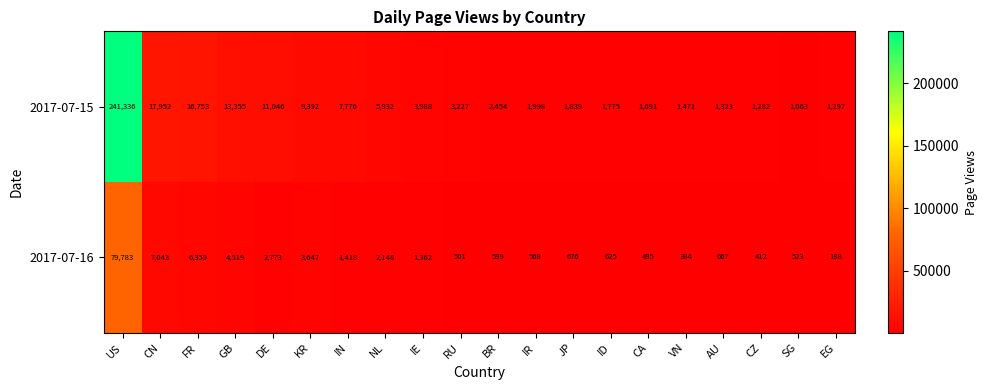

Count the number of data series in this chart.

2